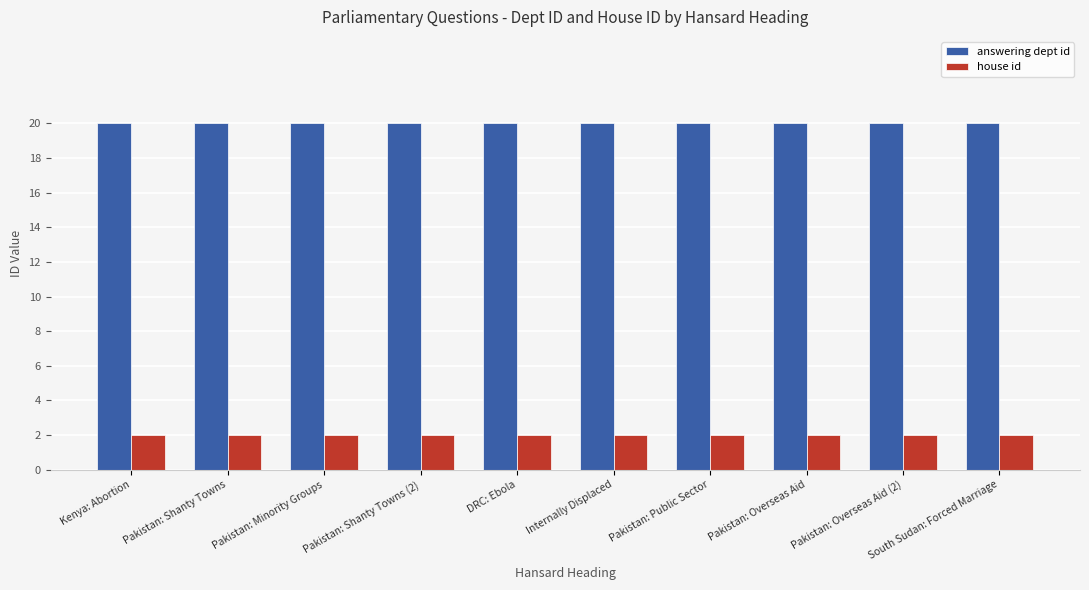

What position from the right is Pakistan: Shanty Towns?

9